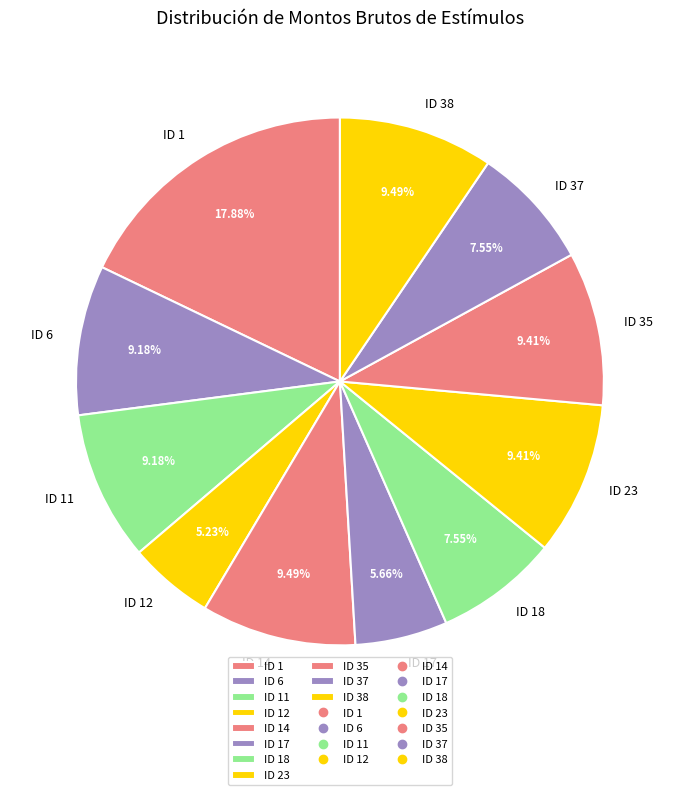

Does ID 35 represent more than half of the total?

No